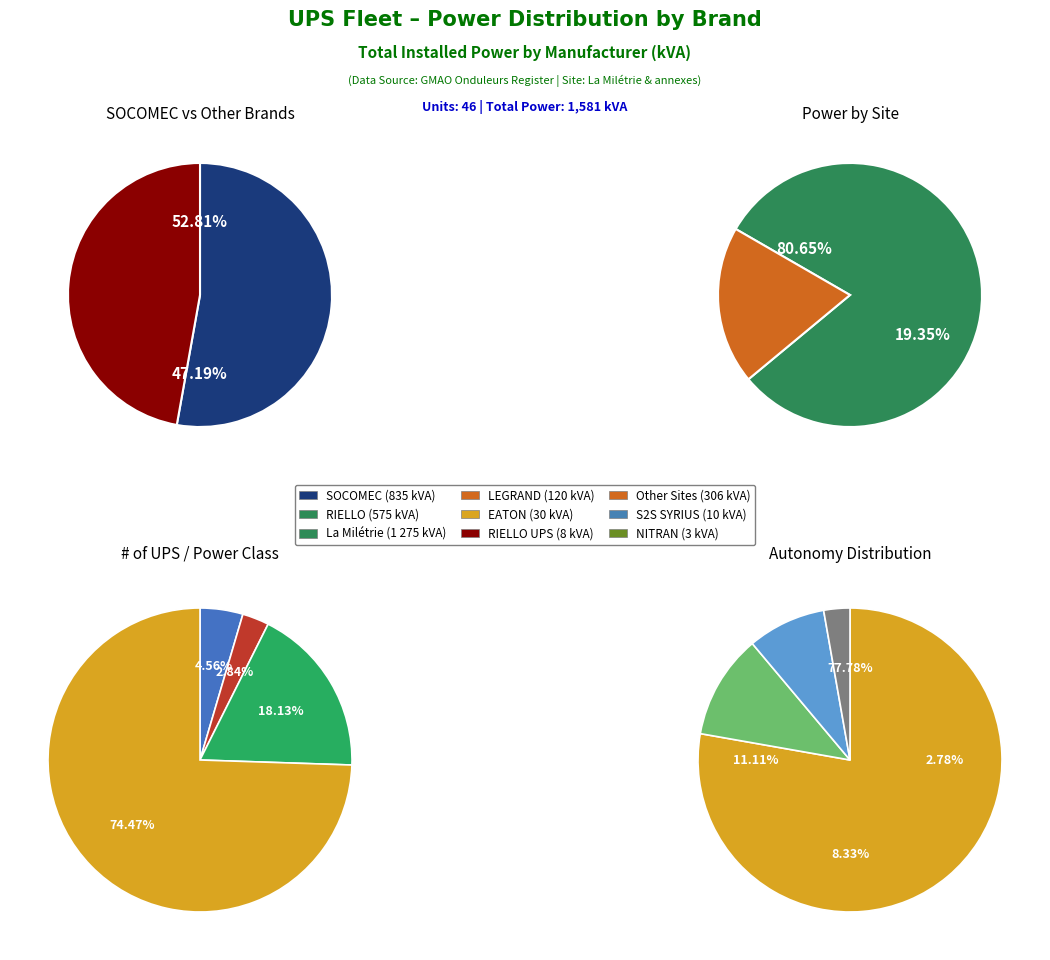

Combined, what portion of the pie is NITRAN and LEGRAND?

7.8%